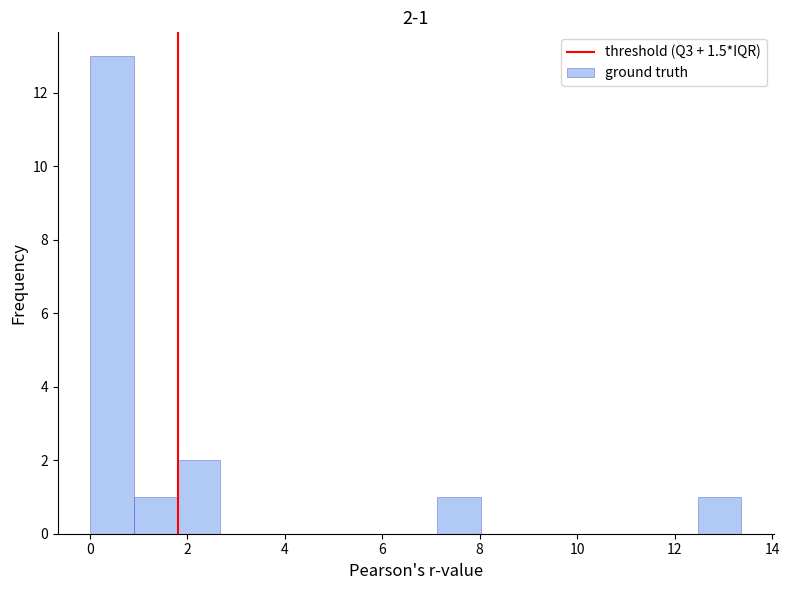

Which range on the x-axis has the tallest bar?

0.0 to 1.0